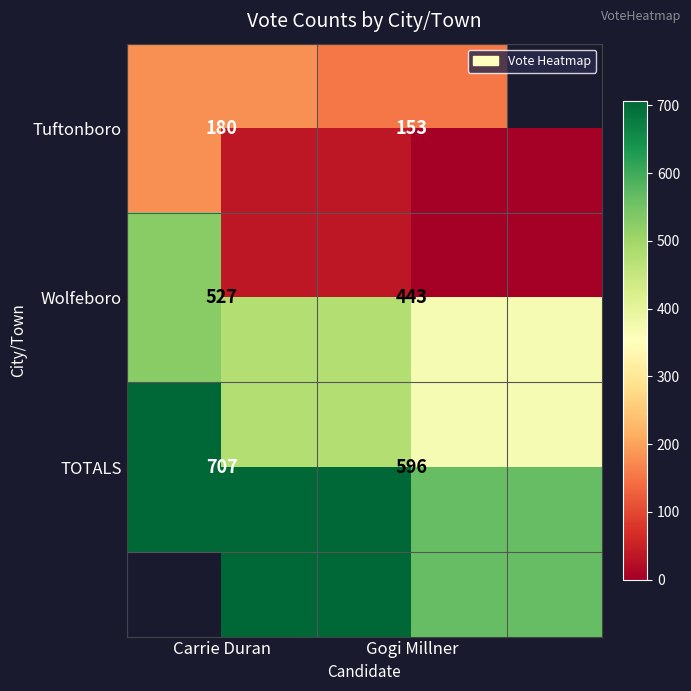

At Carrie Duran, list the series in order from largest to smallest.

TOTALS, Wolfeboro, Tuftonboro